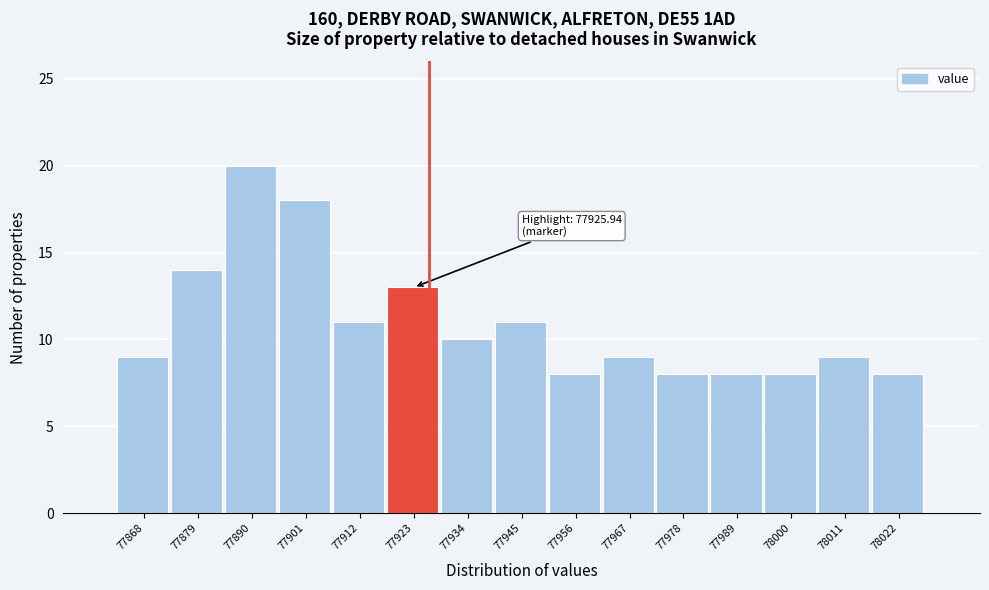

Which range on the x-axis has the tallest bar?

77884 to 77896